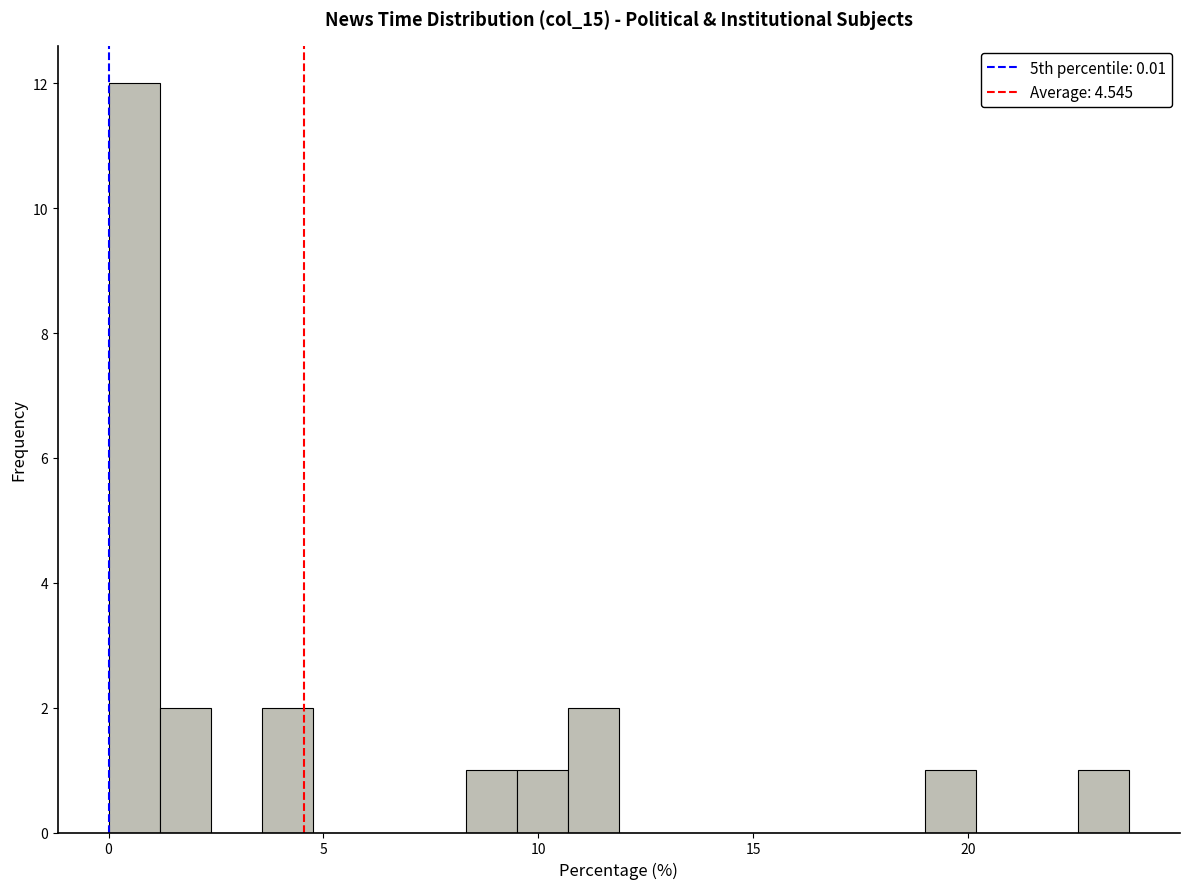

Around what value on the x-axis is the tallest bar? Give the approximate position of its centre, as read against the axis.

0.5